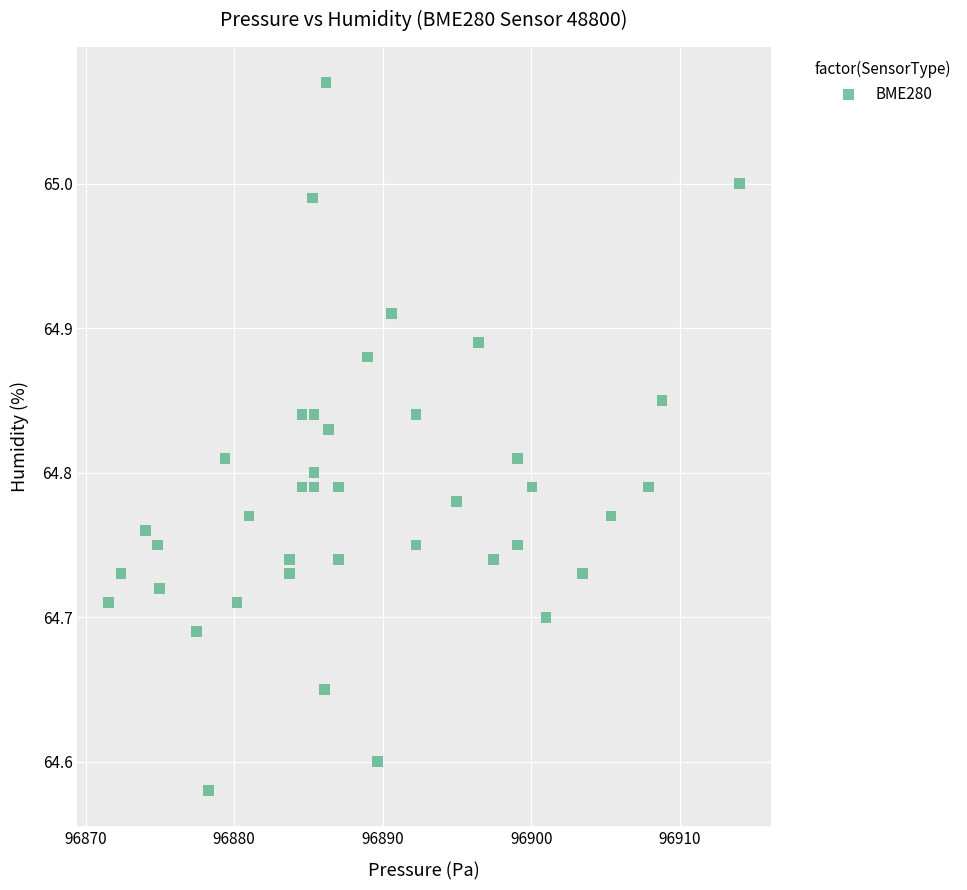

What is the range of X values (max minus min)?

42.4